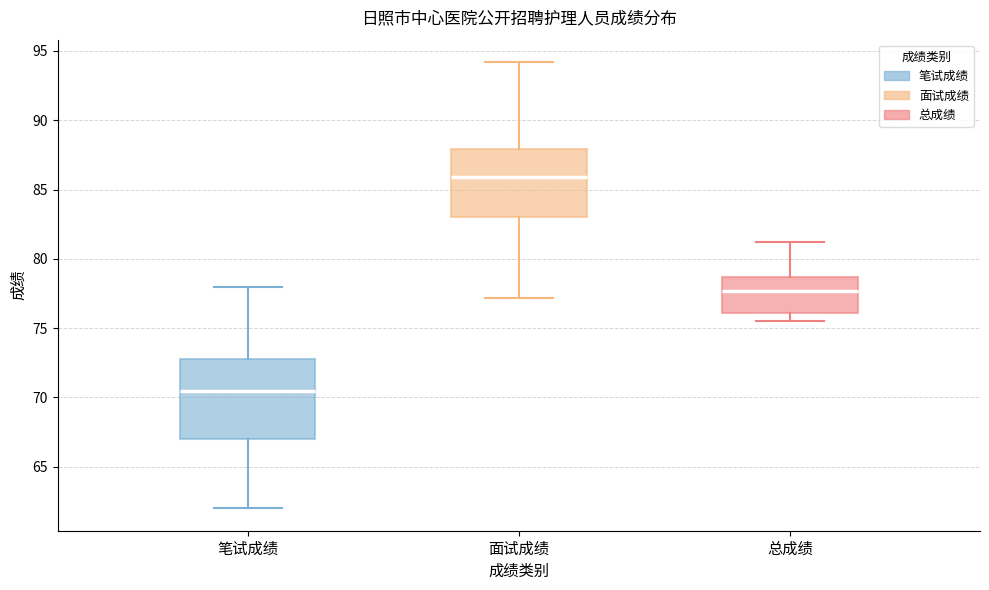

Which box has the lowest median line?

笔试成绩